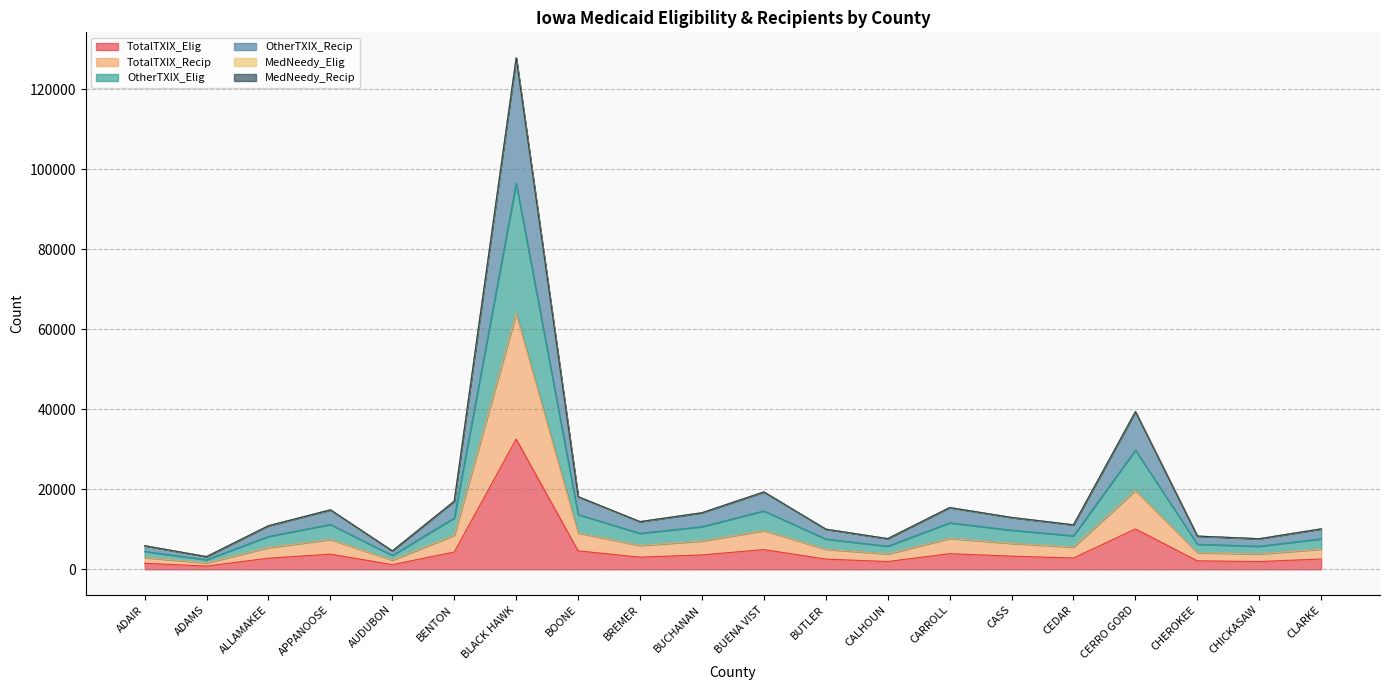

What is the maximum value for TotalTXIX_Elig?

32540